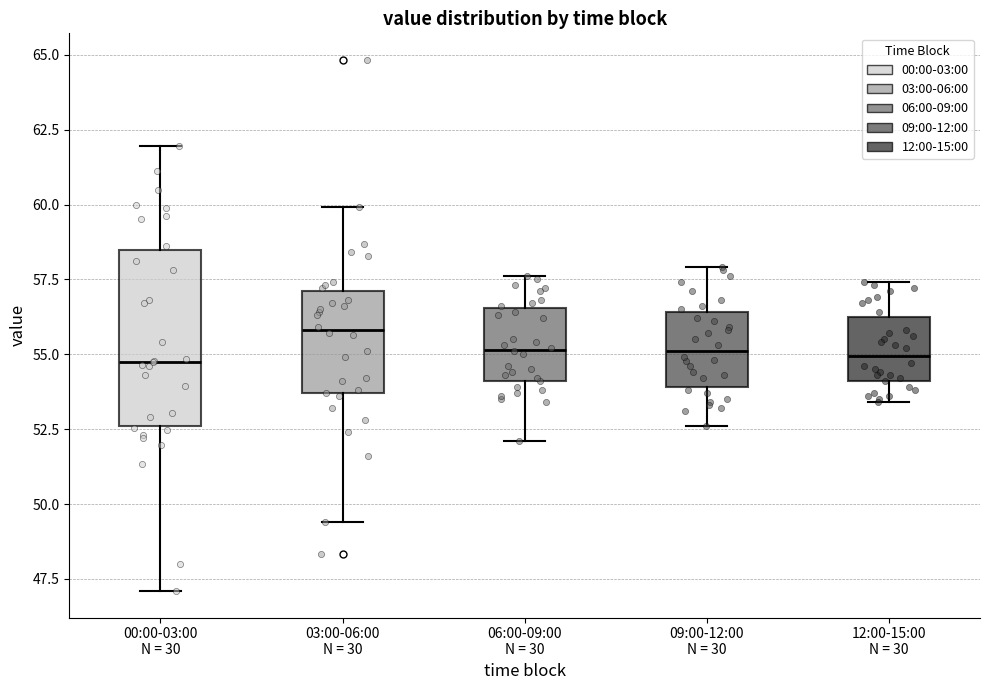

Reading left to right, read every box against the y-axis: the position of its median line, the range the box covers, and the ends of its whiskers. The values are not printed on the chart, so give them approximately, as read against the axis.

00:00-03:00 N = 30: median 55.0, box 52.5 to 58.5, whiskers 47.0 to 62.0
03:00-06:00 N = 30: median 56.0, box 53.5 to 57.0, whiskers 49.5 to 60.0
06:00-09:00 N = 30: median 55.0, box 54.0 to 56.5, whiskers 52.0 to 57.5
09:00-12:00 N = 30: median 55.0, box 54.0 to 56.5, whiskers 52.5 to 58.0
12:00-15:00 N = 30: median 55.0, box 54.0 to 56.5, whiskers 53.5 to 57.5